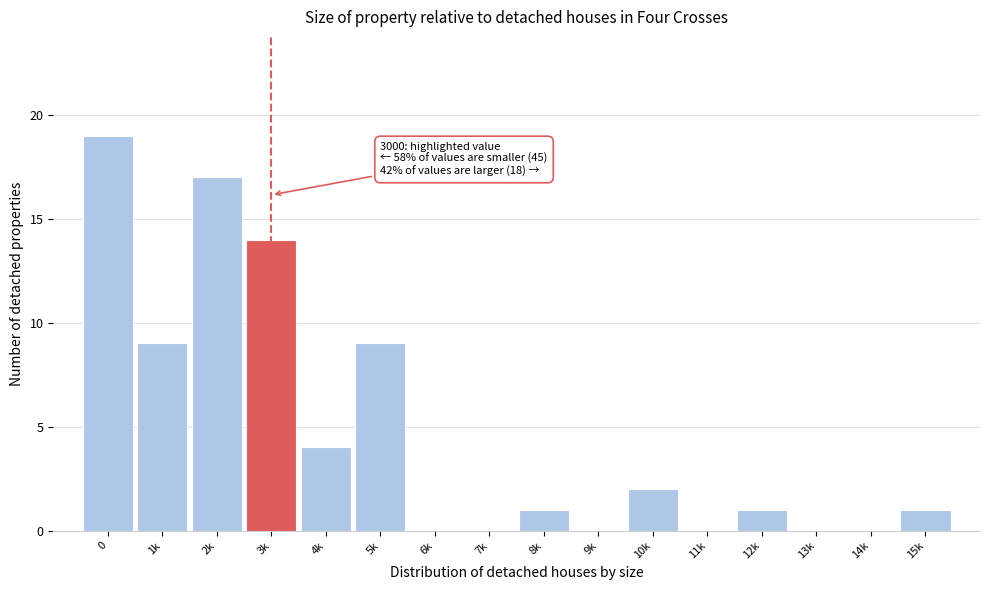

Reading right to left, extract all data points from this chart.

15k=1	14k=0	13k=0	12k=1	11k=0	10k=2	9k=0	8k=1	7k=0	6k=0	5k=9	4k=4	3k=14	2k=17	1k=9	0=19